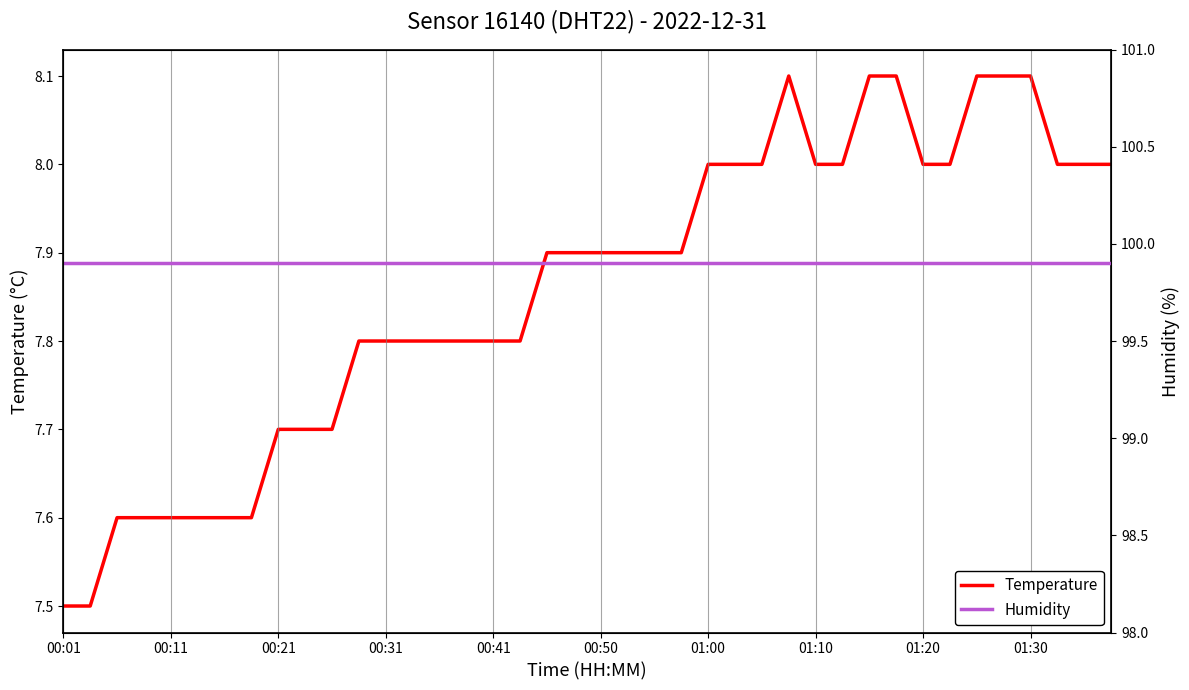

How many distinct data groups are displayed?

2